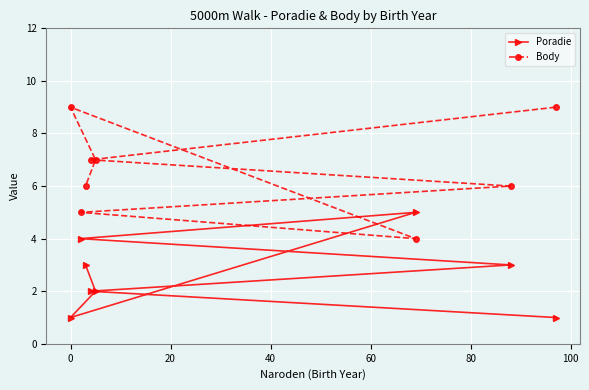

What is the difference between the maximum and minimum values in the Body series?

5